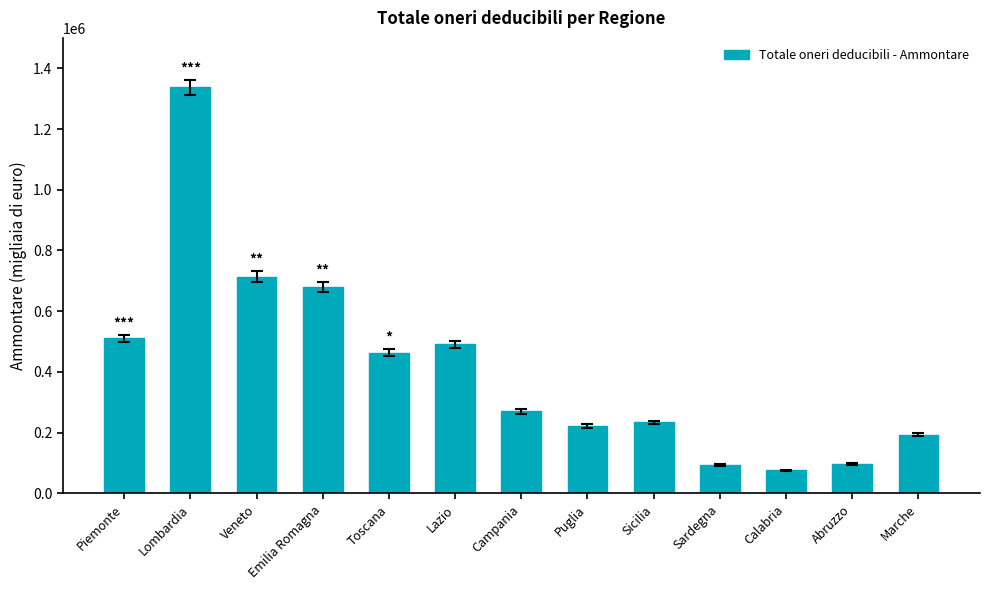

What is the difference between the maximum and minimum values?

1261065